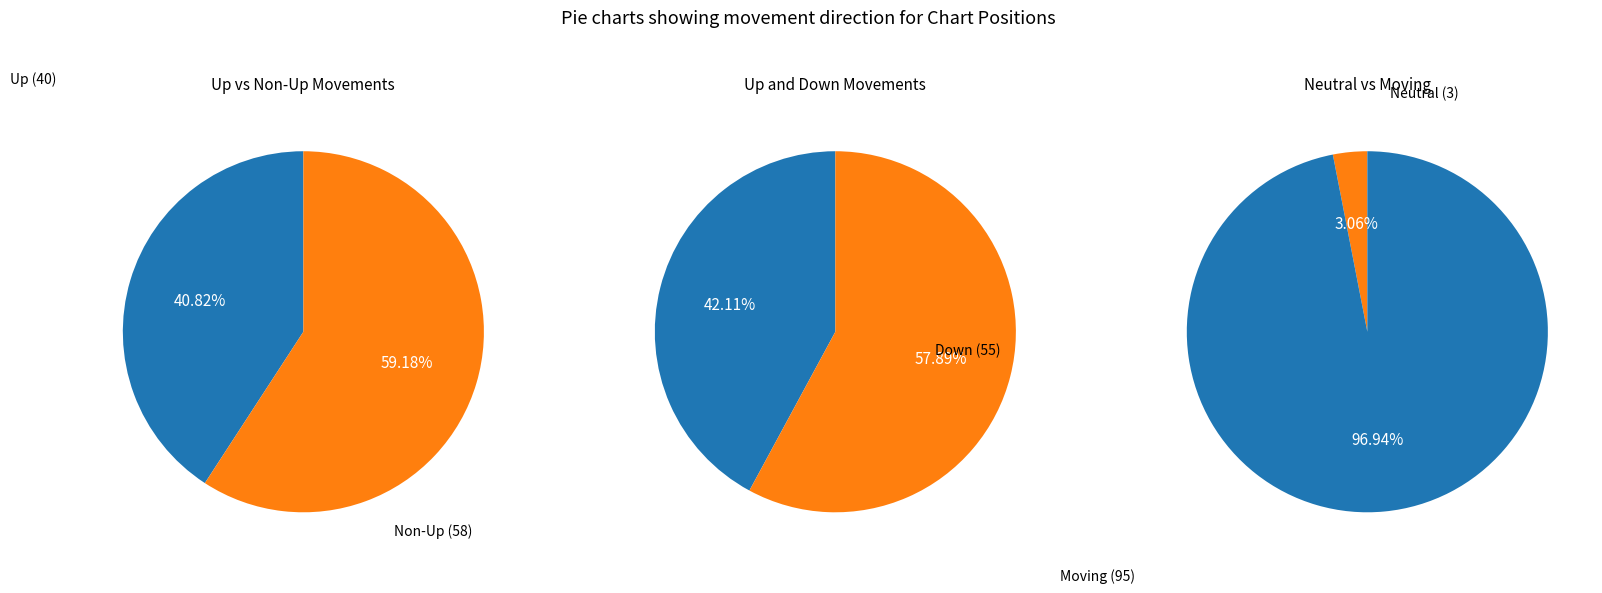

The - slice represents 15% of the pie. True or false?

False